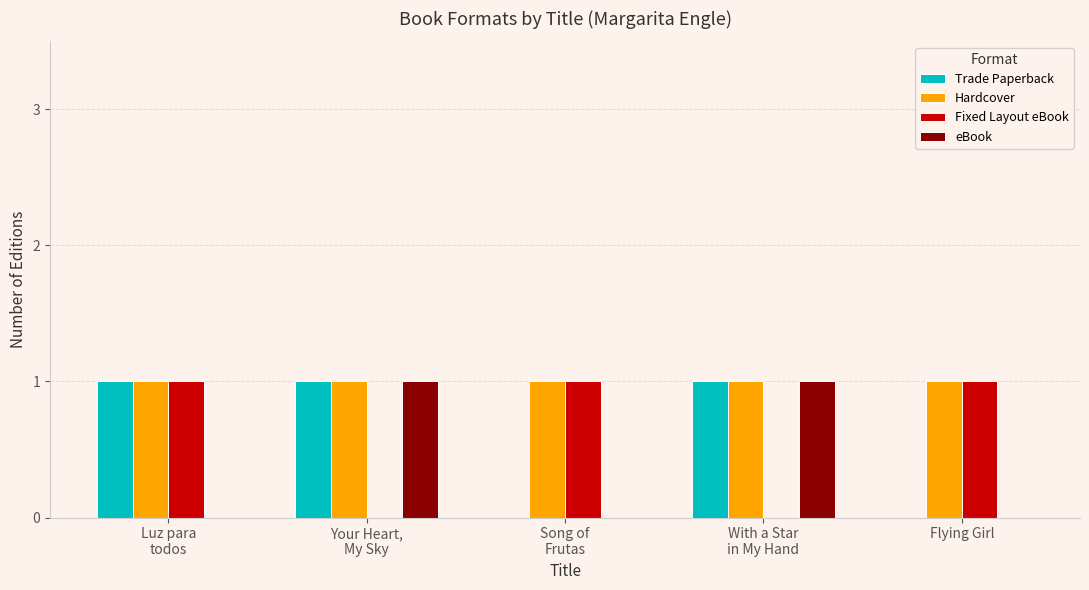

The value of Hardcover at Flying Girl is 1. True or false?

True